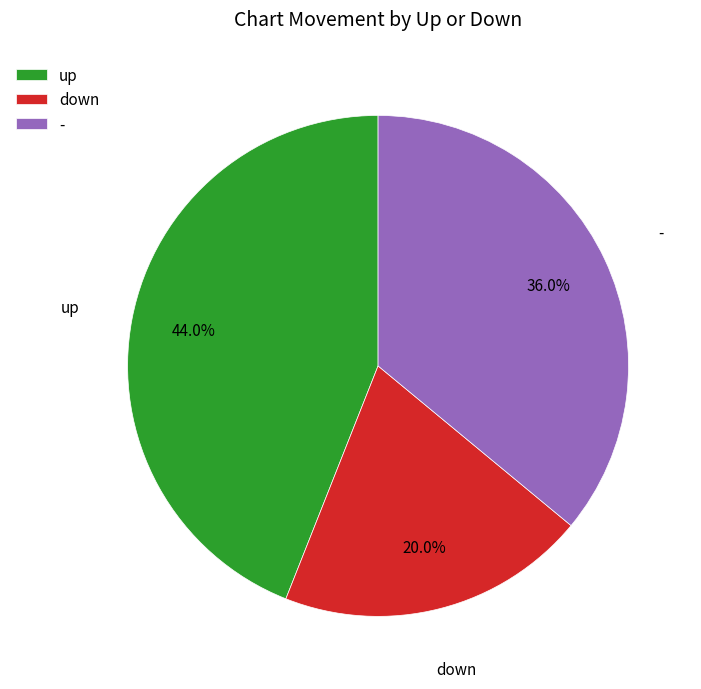

To the nearest percent, what is the difference between the - and up slice percentages?

8%